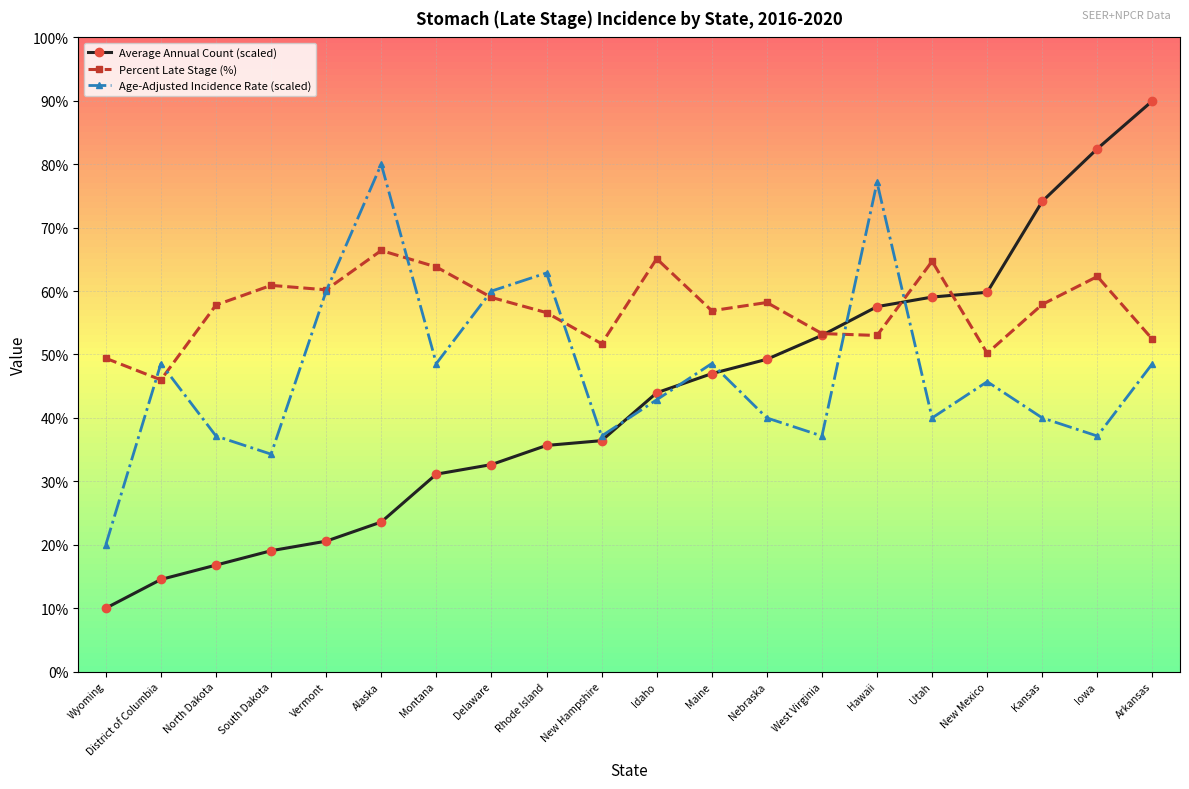

Rank the series by their maximum value, from lowest to highest.

Percent Late Stage (%), Age-Adjusted Incidence Rate (scaled), Average Annual Count (scaled)